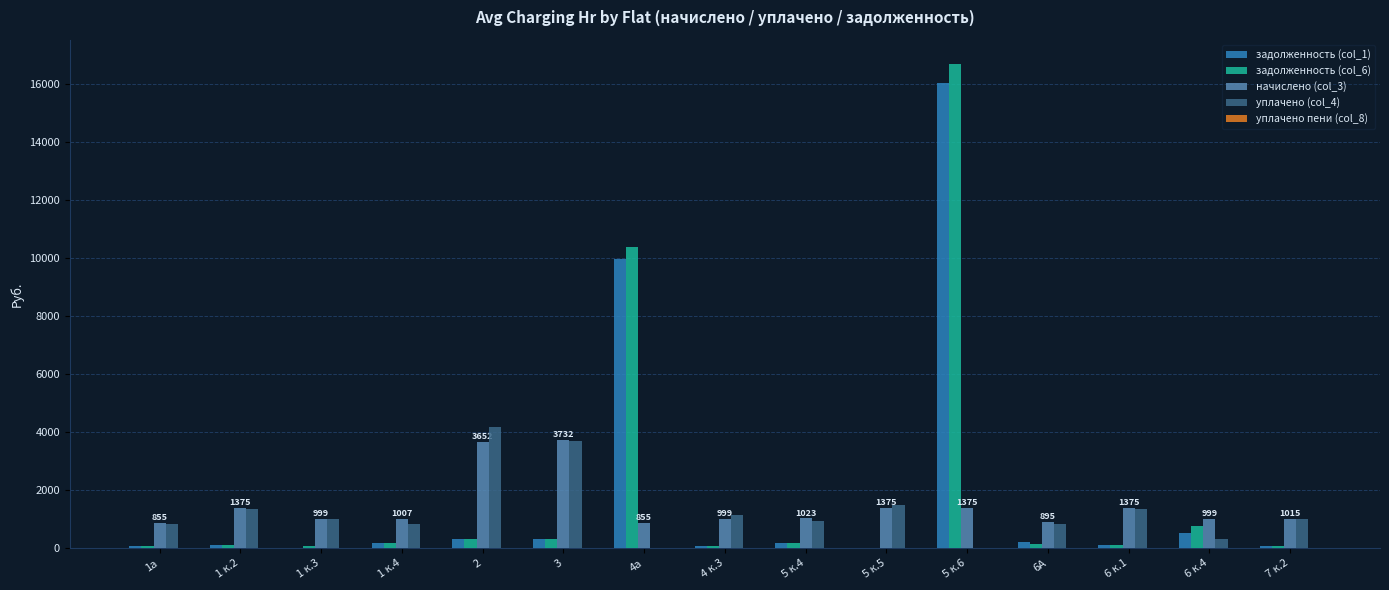

Is it true that уплачено (col_4) equals 1362.9 at 6 к.1?

True